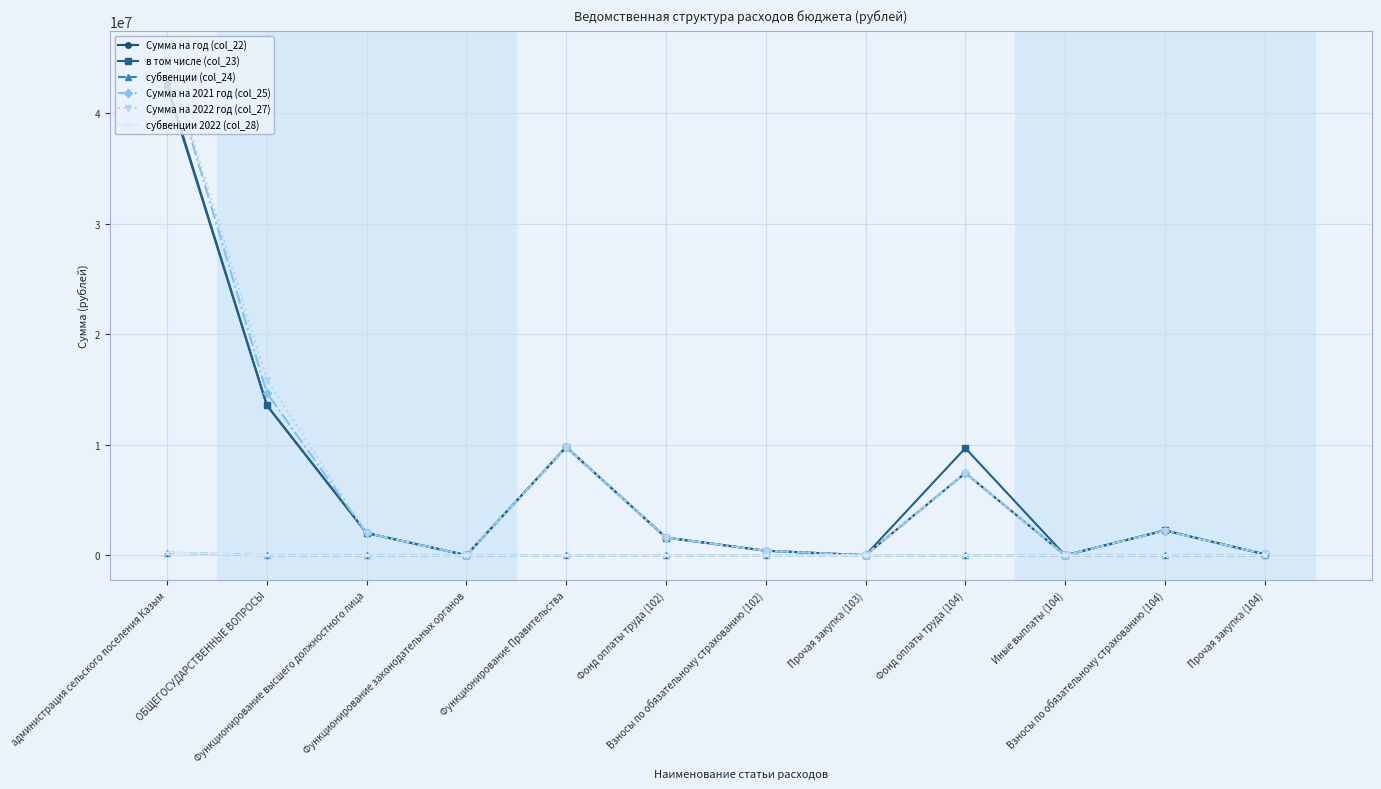

Which series has the largest range (max minus min)?

Сумма на 2022 год (col_27)